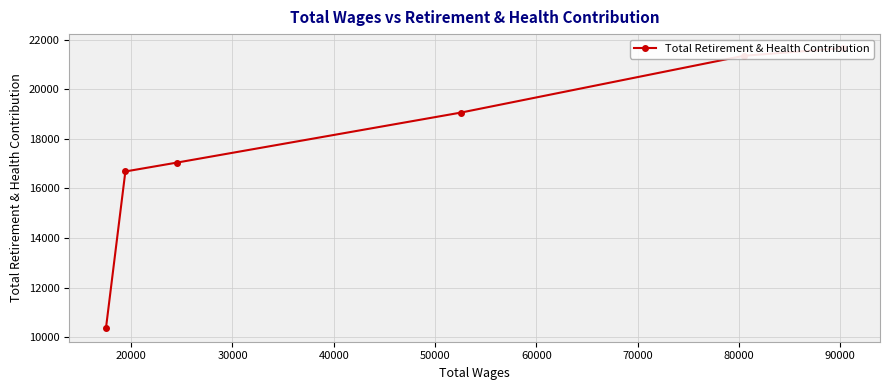

How many distinct data groups are displayed?

1